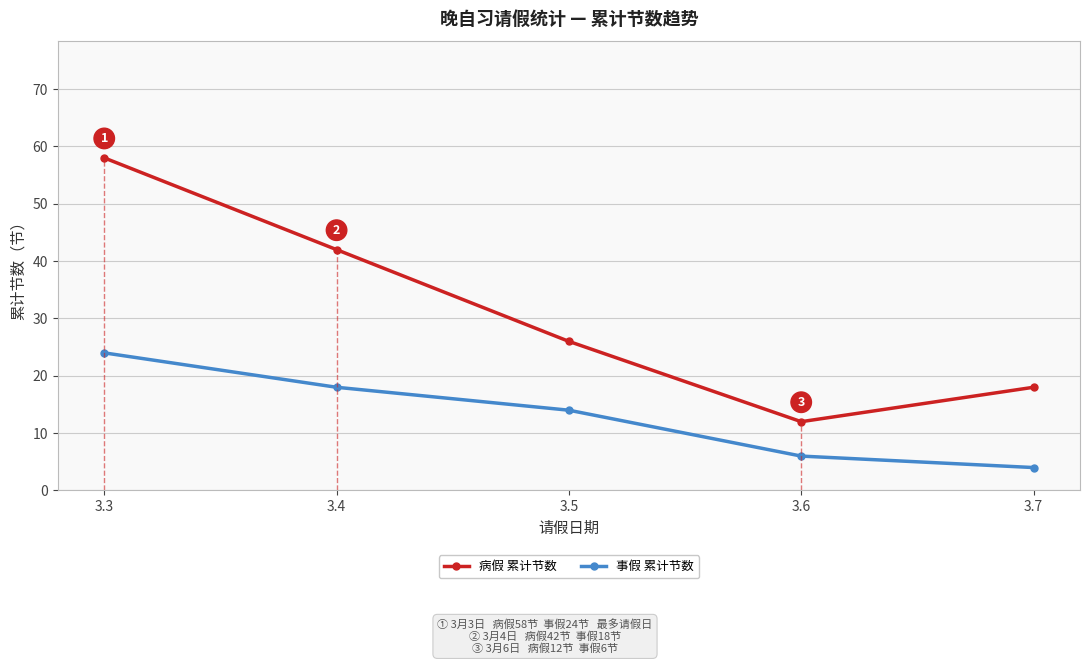

True or false: 事假 累计节数 and 病假 累计节数 intersect in this chart.

False